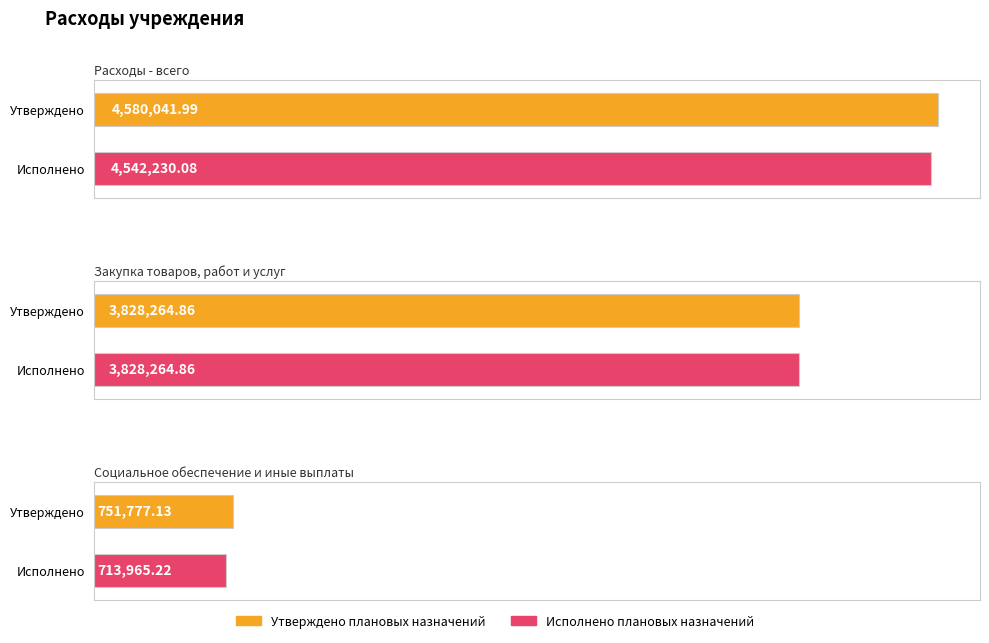

Which category has the lowest value across all series?

Социальное обеспечение и иные выплаты